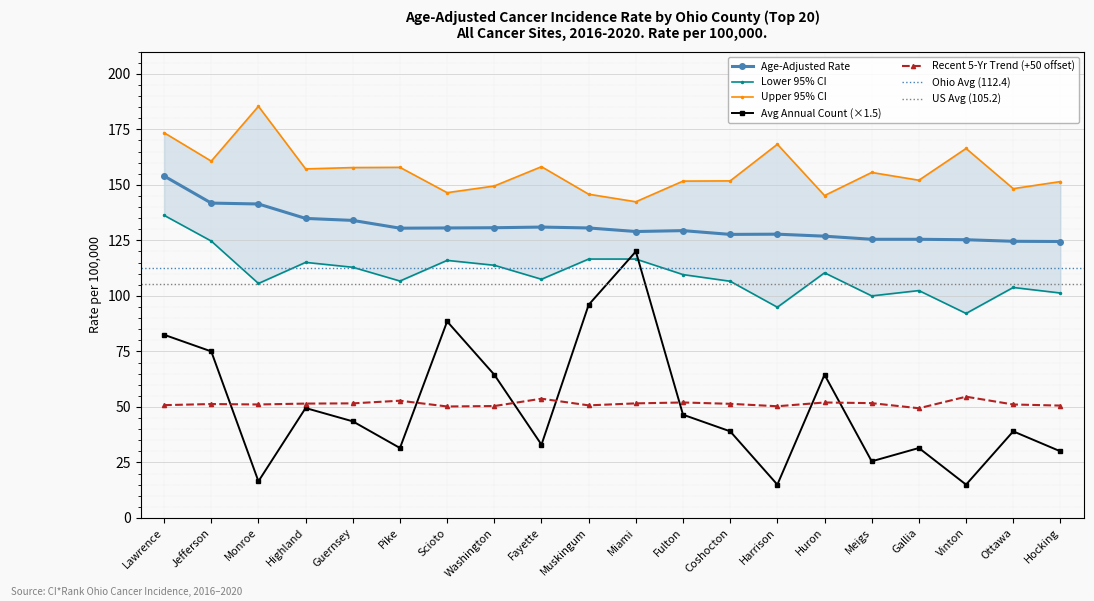

What position from the left is Pike?

6